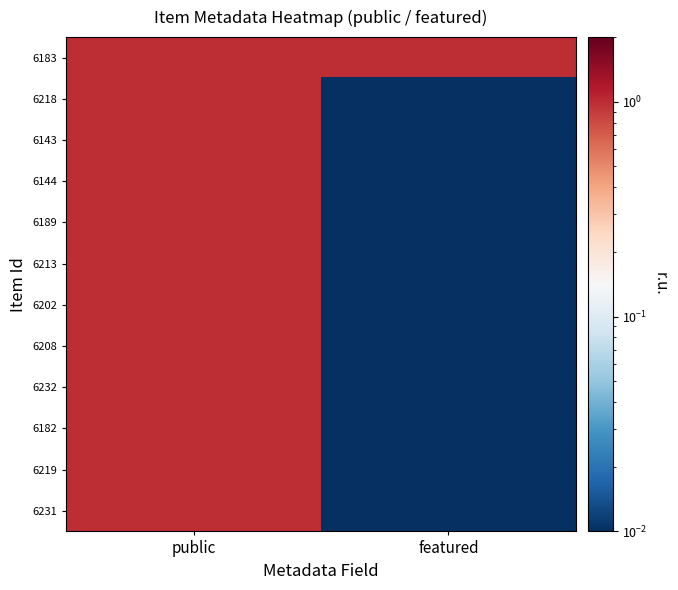

What is the total value across all series at featured?

1.1